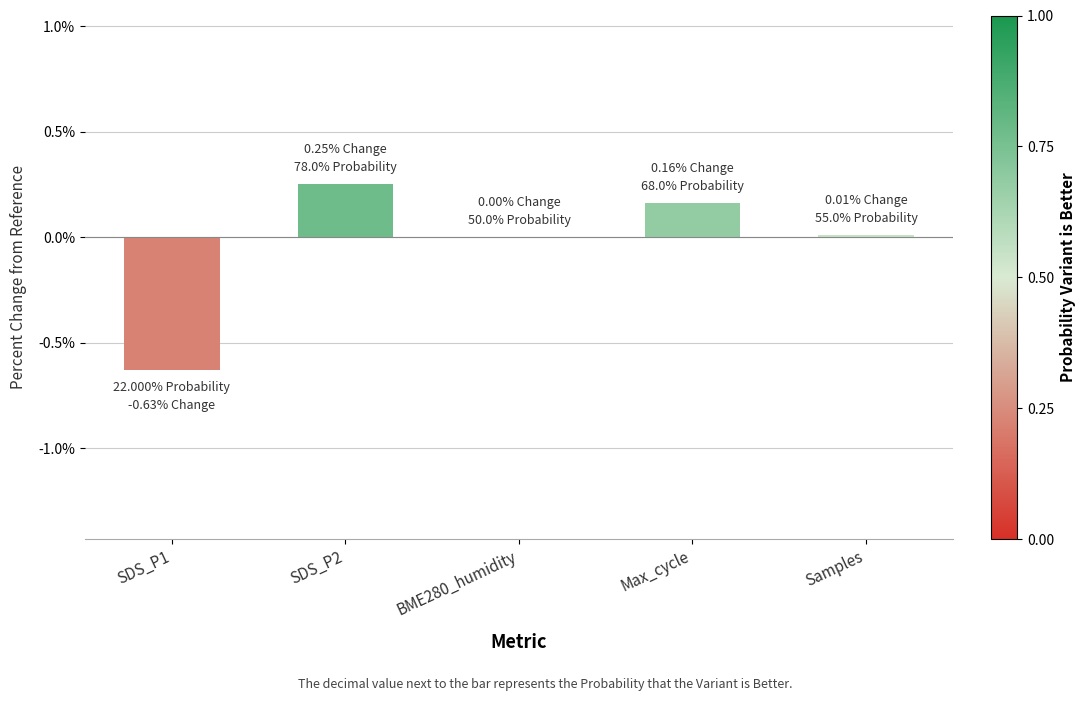

The chart shows a value of -0.3 at SDS_P1. True or false?

False